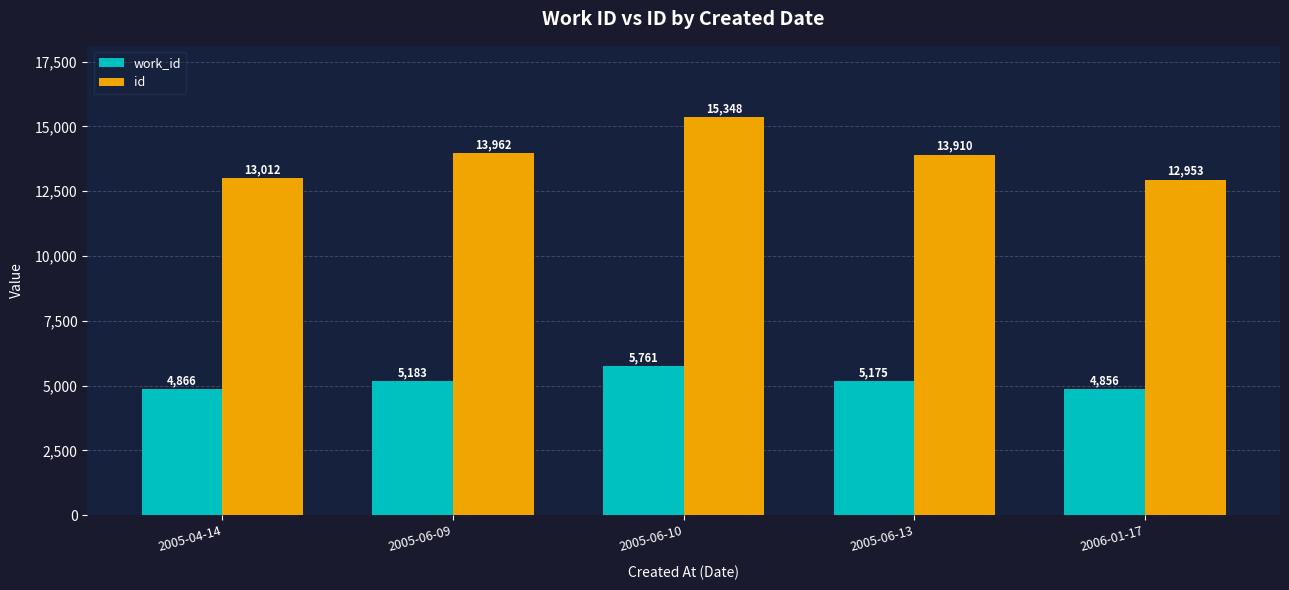

Which series has the widest spread of values?

id